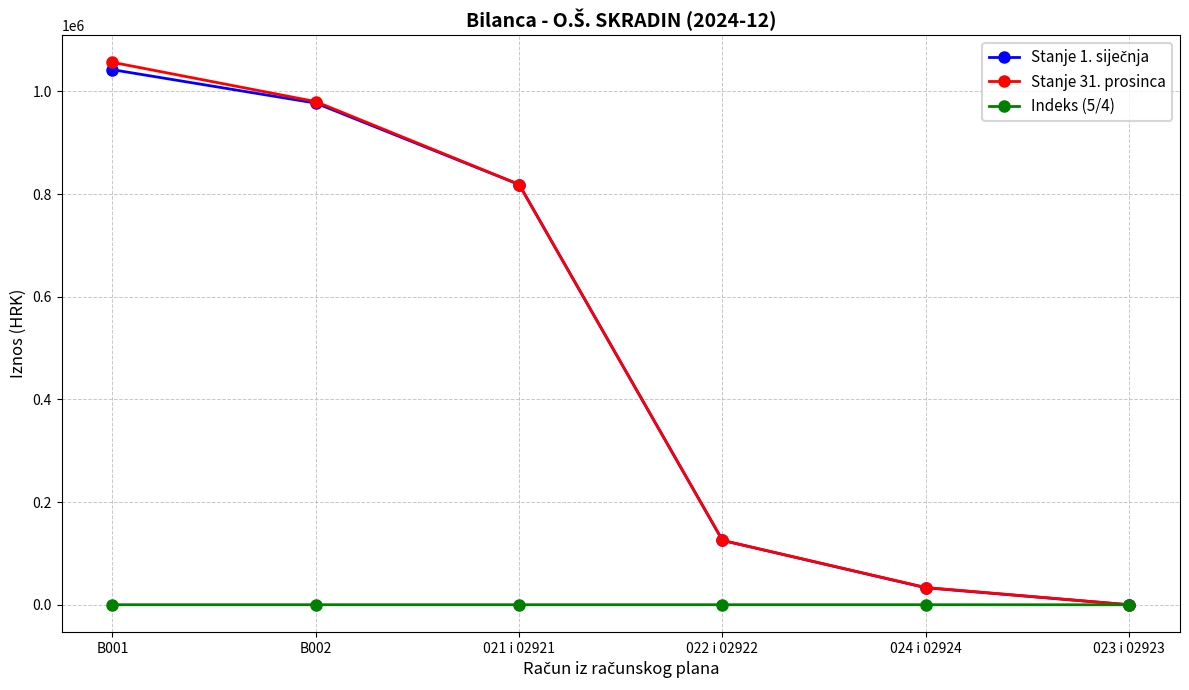

At which category is the sum across all series the highest?

B001